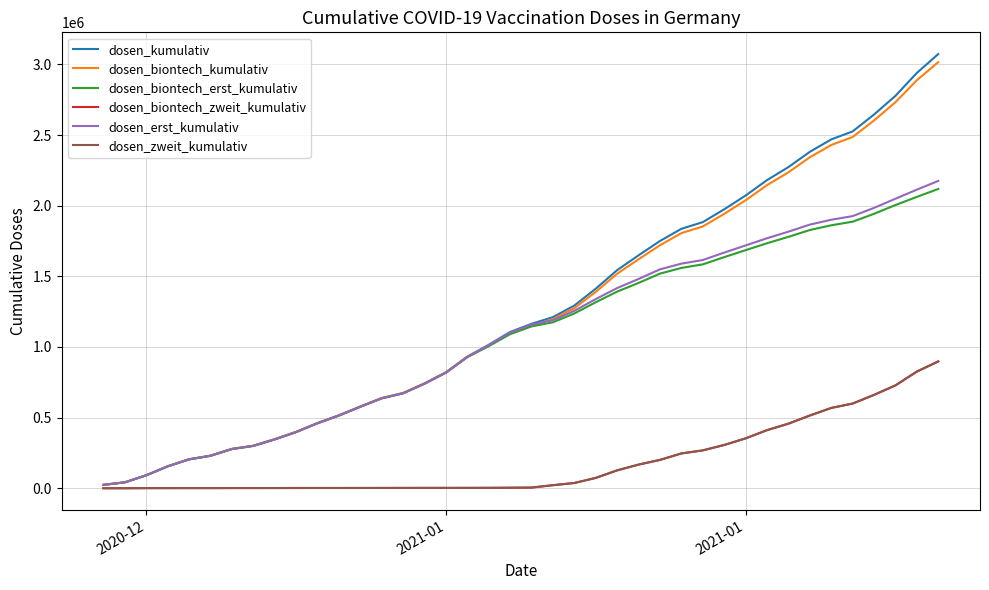

What is the maximum value for dosen_biontech_zweit_kumulativ?

897641